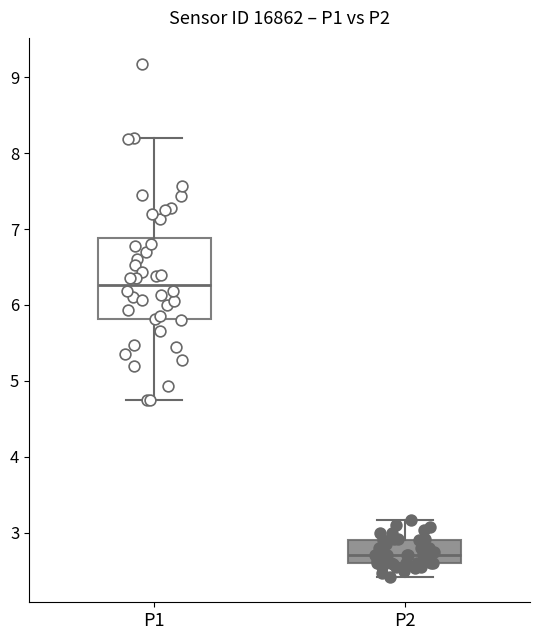

Which box's median line is the highest?

P1